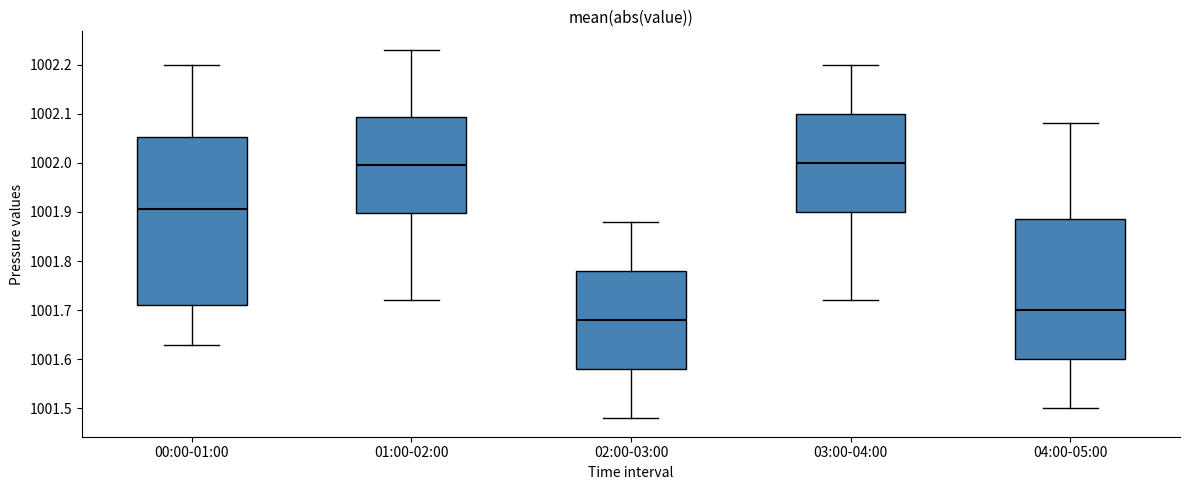

Which box is the tallest, from its lower edge to its upper edge?

00:00-01:00